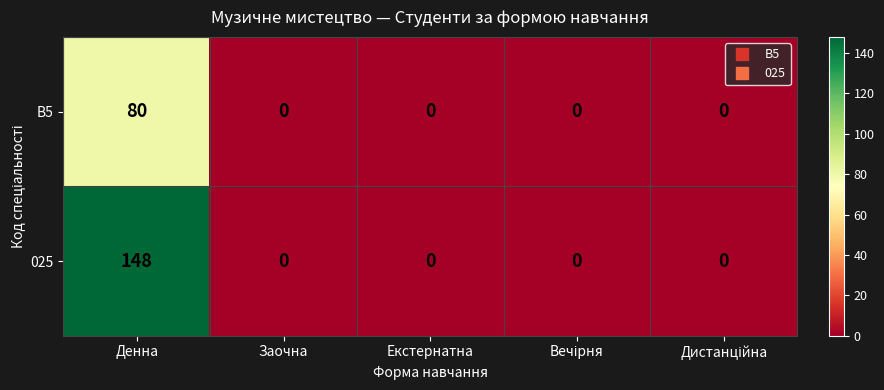

Which series has the largest range (max minus min)?

025